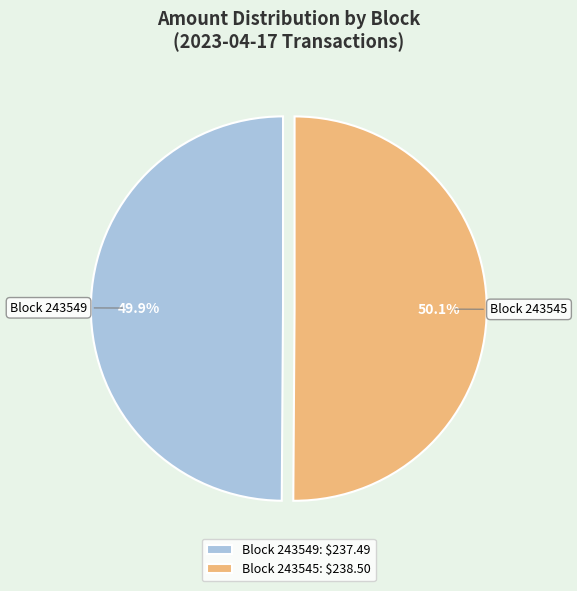

What portion of the pie excludes Block 243549: $237.49?

50.1%